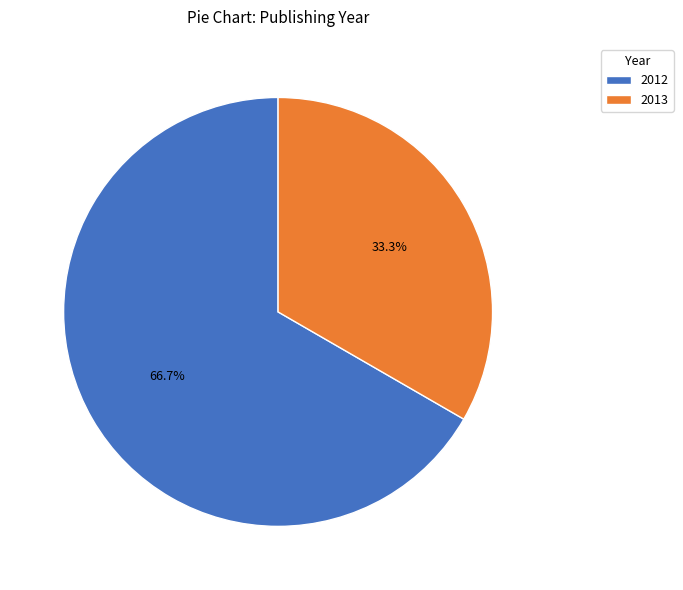

Which slice is the smallest?

2013